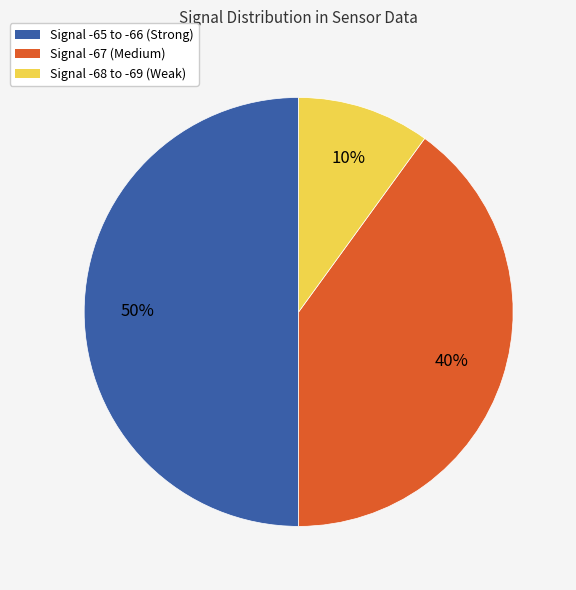

To the nearest percent, what is the difference between the largest and smallest slice percentages?

40%